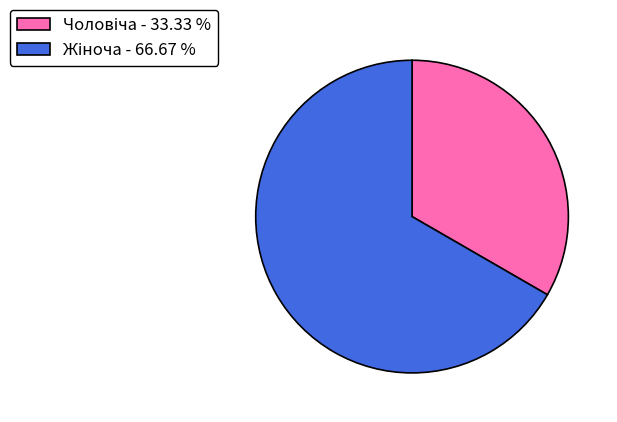

Is there a majority slice in this chart?

Yes